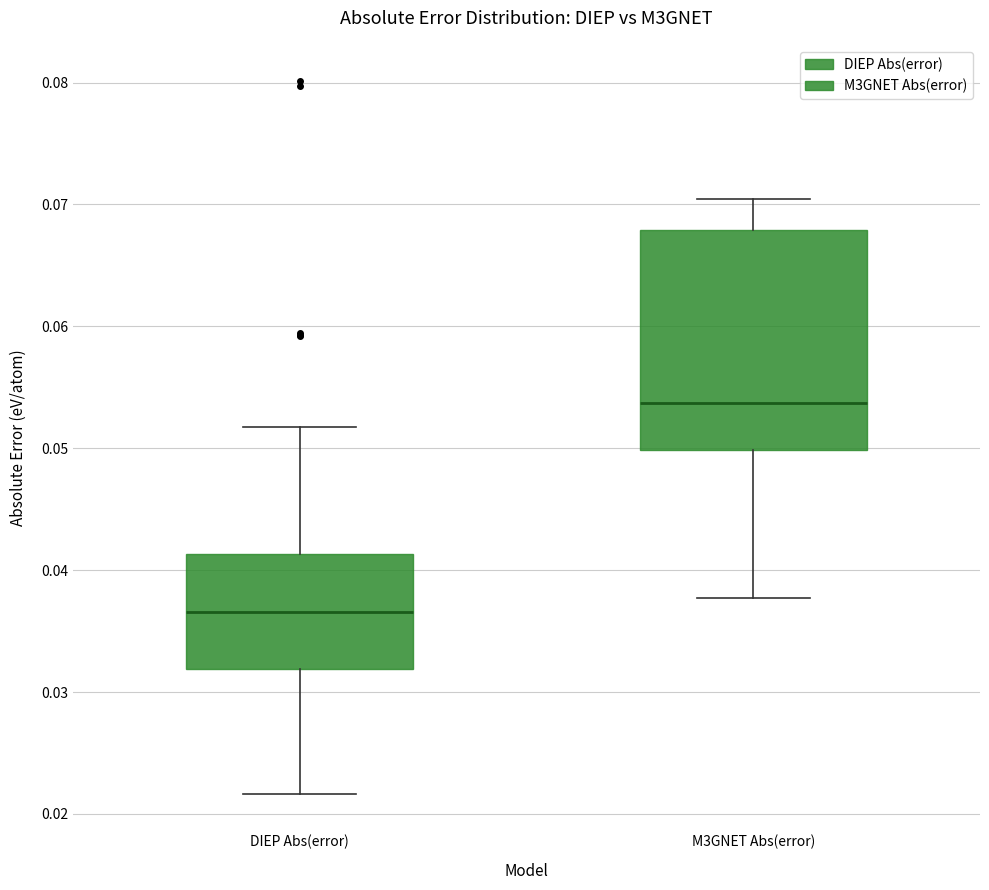

Reading left to right, transcribe this box plot: for each box, give where its median line is, the range the box spans, and where its two whiskers end, as read against the y-axis. The values are not printed on the chart, so give them approximately, as read against the axis.

DIEP Abs(error): median 0.037, box 0.032 to 0.041, whiskers 0.022 to 0.052
M3GNET Abs(error): median 0.054, box 0.050 to 0.068, whiskers 0.038 to 0.070